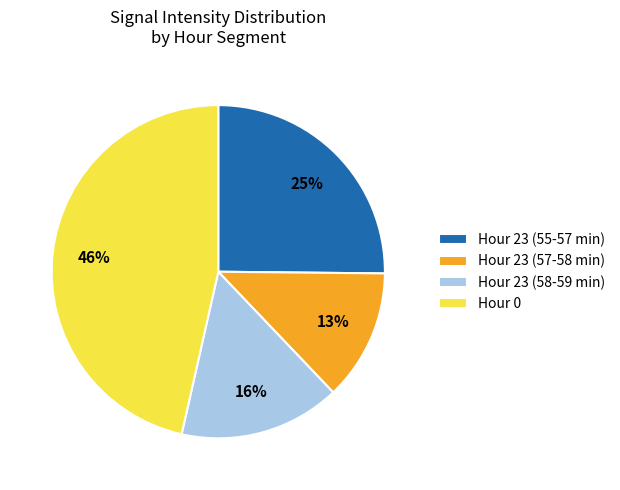

How many segments does this pie chart have?

4